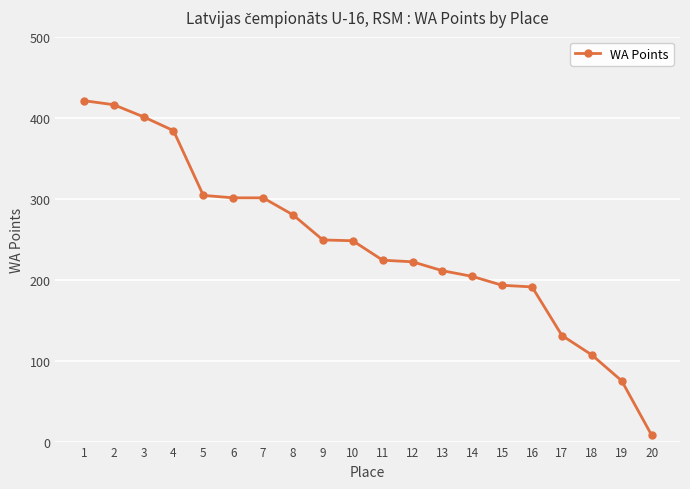

The chart shows a value of 301 at 7. True or false?

True